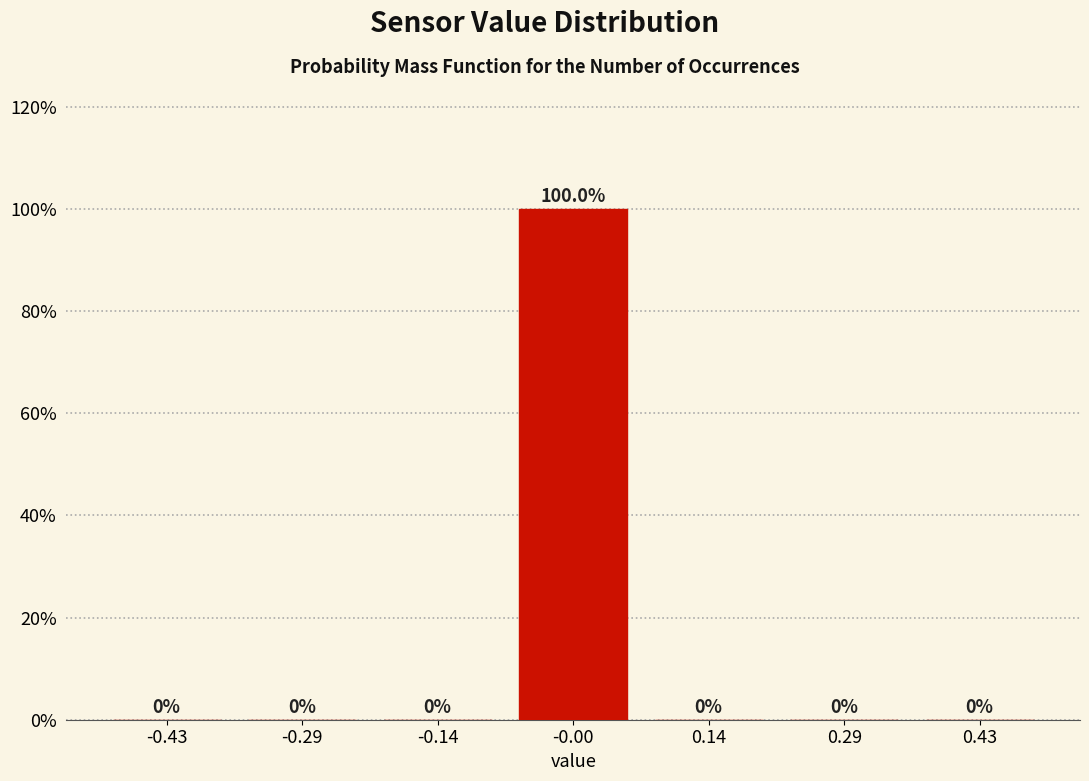

Reading left to right, transcribe this chart: for each bar, give the range it covers on the x-axis and its height. The bar edges are not printed on the chart, so give them approximately, as read against the axis.

-0.50 to -0.36: 0.0
-0.36 to -0.22: 0.0
-0.22 to -0.08: 0.0
-0.08 to 0.08: 100.0
0.08 to 0.22: 0.0
0.22 to 0.36: 0.0
0.36 to 0.50: 0.0